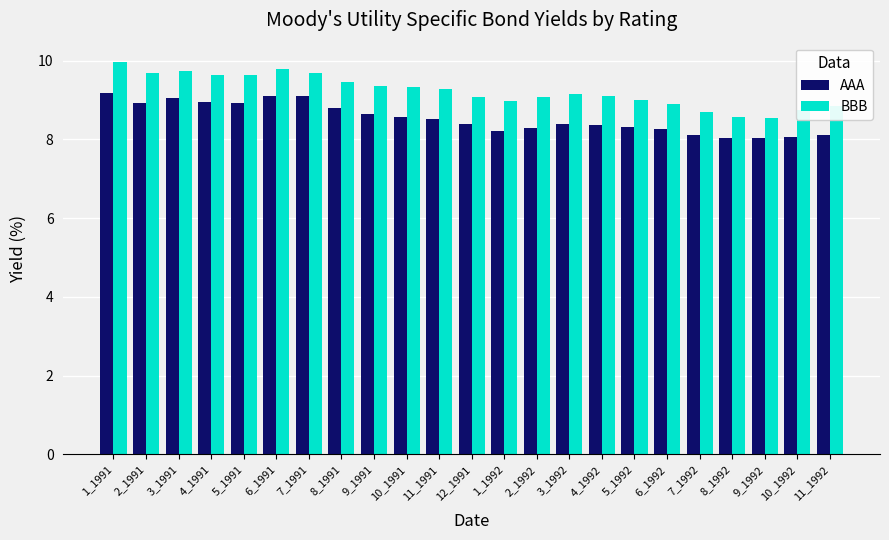

How many groups of bars are there?

23